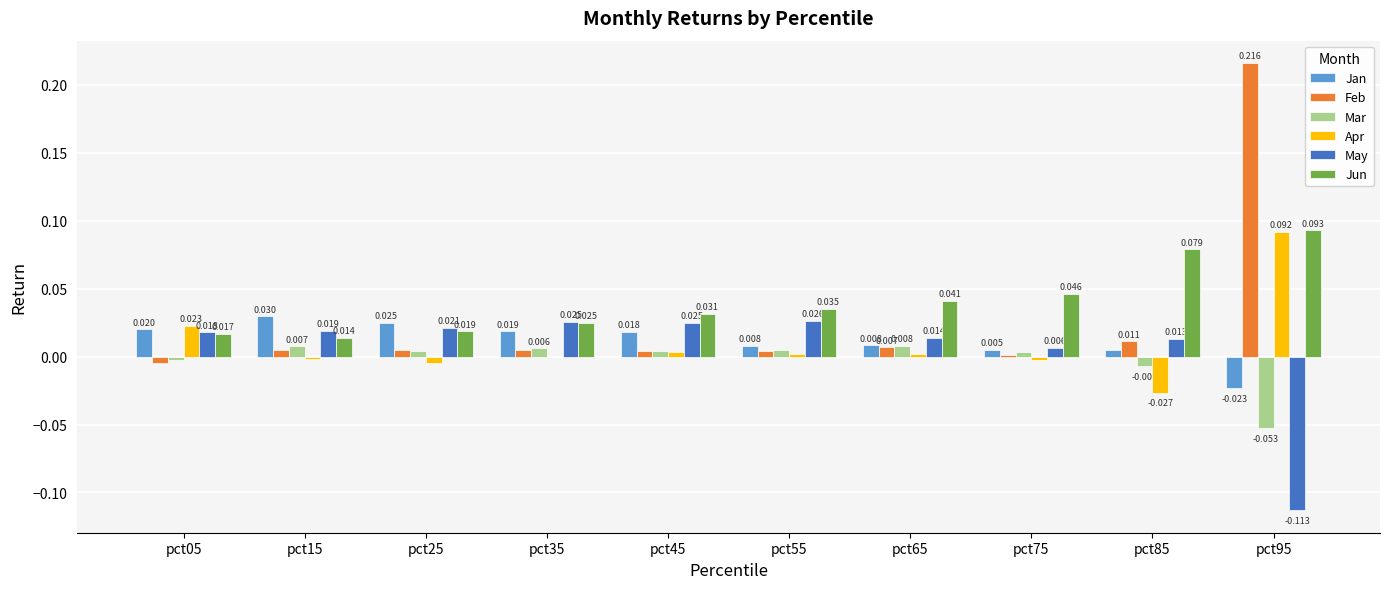

How many series are shown in this chart?

6